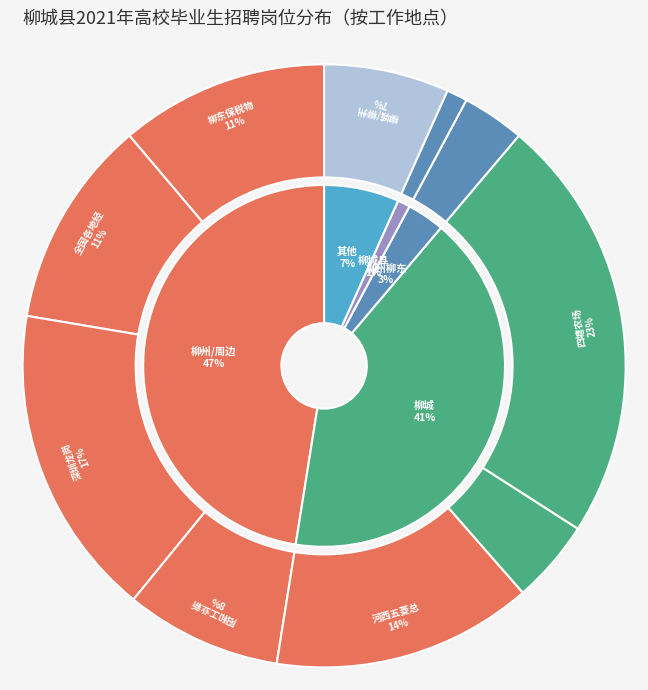

What is the largest slice in the pie chart?

四塘农场